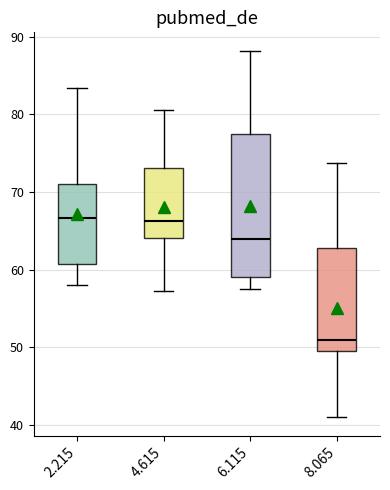

Reading left to right, transcribe this box plot: for each box, give where its median line is, the range the box spans, and where its two whiskers end, as read against the y-axis. The values are not printed on the chart, so give them approximately, as read against the axis.

2.215: median 67, box 61 to 71, whiskers 58 to 83
4.615: median 66, box 64 to 73, whiskers 57 to 81
6.115: median 64, box 59 to 78, whiskers 58 to 88
8.065: median 51, box 50 to 63, whiskers 41 to 74